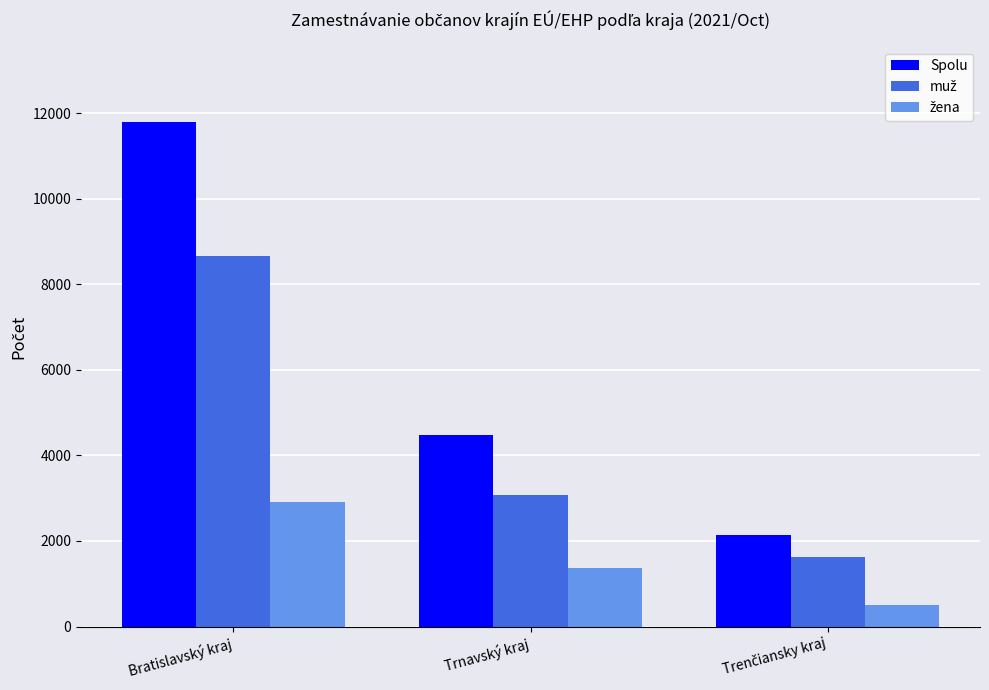

The value of Spolu at Bratislavský kraj is 11787. True or false?

True